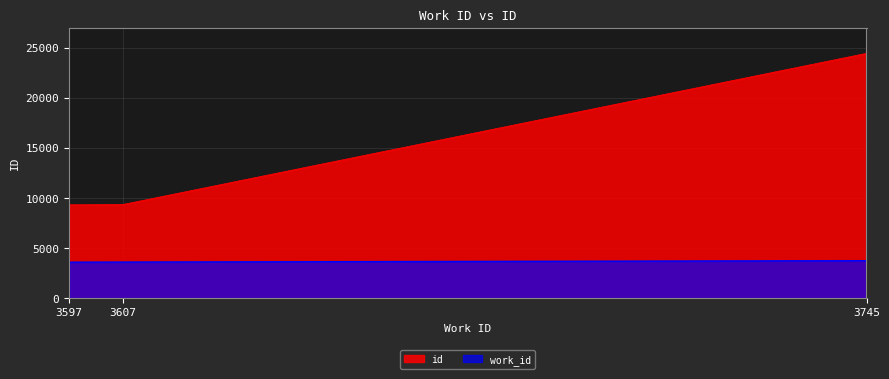

True or false: id has a value of 9324 at 3597.

True